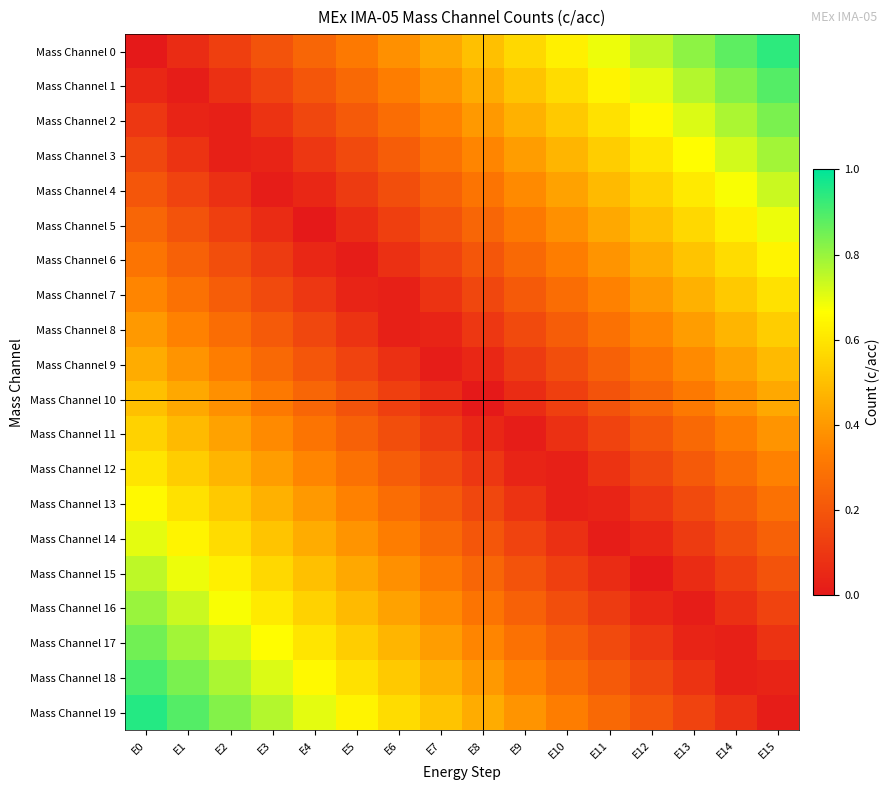

Reading left to right, list all the values displayed in this chart.

Mass Channel 0: E0=0.0	E1=0.1	E2=0.1	E3=0.2	E4=0.2	E5=0.3	E6=0.4	E7=0.4	E8=0.5	E9=0.6	E10=0.6	E11=0.7	E12=0.8	E13=0.8	E14=0.9	E15=0.9
Mass Channel 1: E0=0.1	E1=0.0	E2=0.1	E3=0.1	E4=0.2	E5=0.3	E6=0.3	E7=0.4	E8=0.5	E9=0.5	E10=0.6	E11=0.6	E12=0.7	E13=0.8	E14=0.8	E15=0.9
Mass Channel 2: E0=0.1	E1=0.0	E2=0.0	E3=0.1	E4=0.1	E5=0.2	E6=0.3	E7=0.3	E8=0.4	E9=0.5	E10=0.5	E11=0.6	E12=0.7	E13=0.7	E14=0.8	E15=0.8
Mass Channel 3: E0=0.1	E1=0.1	E2=0.0	E3=0.0	E4=0.1	E5=0.2	E6=0.2	E7=0.3	E8=0.3	E9=0.4	E10=0.5	E11=0.5	E12=0.6	E13=0.7	E14=0.7	E15=0.8
Mass Channel 4: E0=0.2	E1=0.1	E2=0.1	E3=0.0	E4=0.0	E5=0.1	E6=0.2	E7=0.2	E8=0.3	E9=0.4	E10=0.4	E11=0.5	E12=0.6	E13=0.6	E14=0.7	E15=0.7
Mass Channel 5: E0=0.2	E1=0.2	E2=0.1	E3=0.1	E4=0.0	E5=0.1	E6=0.1	E7=0.2	E8=0.2	E9=0.3	E10=0.4	E11=0.4	E12=0.5	E13=0.6	E14=0.6	E15=0.7
Mass Channel 6: E0=0.3	E1=0.2	E2=0.2	E3=0.1	E4=0.0	E5=0.0	E6=0.1	E7=0.1	E8=0.2	E9=0.3	E10=0.3	E11=0.4	E12=0.5	E13=0.5	E14=0.6	E15=0.6
Mass Channel 7: E0=0.3	E1=0.3	E2=0.2	E3=0.2	E4=0.1	E5=0.0	E6=0.0	E7=0.1	E8=0.2	E9=0.2	E10=0.3	E11=0.3	E12=0.4	E13=0.5	E14=0.5	E15=0.6
Mass Channel 8: E0=0.4	E1=0.3	E2=0.3	E3=0.2	E4=0.2	E5=0.1	E6=0.0	E7=0.0	E8=0.1	E9=0.2	E10=0.2	E11=0.3	E12=0.3	E13=0.4	E14=0.5	E15=0.5
Mass Channel 9: E0=0.5	E1=0.4	E2=0.3	E3=0.3	E4=0.2	E5=0.1	E6=0.1	E7=0.0	E8=0.0	E9=0.1	E10=0.2	E11=0.2	E12=0.3	E13=0.4	E14=0.4	E15=0.5
Mass Channel 10: E0=0.5	E1=0.4	E2=0.4	E3=0.3	E4=0.2	E5=0.2	E6=0.1	E7=0.1	E8=0.0	E9=0.1	E10=0.1	E11=0.2	E12=0.2	E13=0.3	E14=0.4	E15=0.4
Mass Channel 11: E0=0.6	E1=0.5	E2=0.4	E3=0.4	E4=0.3	E5=0.2	E6=0.2	E7=0.1	E8=0.1	E9=0.0	E10=0.1	E11=0.1	E12=0.2	E13=0.3	E14=0.3	E15=0.4
Mass Channel 12: E0=0.6	E1=0.5	E2=0.5	E3=0.4	E4=0.3	E5=0.3	E6=0.2	E7=0.2	E8=0.1	E9=0.0	E10=0.0	E11=0.1	E12=0.2	E13=0.2	E14=0.3	E15=0.3
Mass Channel 13: E0=0.7	E1=0.6	E2=0.5	E3=0.5	E4=0.4	E5=0.3	E6=0.3	E7=0.2	E8=0.2	E9=0.1	E10=0.0	E11=0.0	E12=0.1	E13=0.2	E14=0.2	E15=0.3
Mass Channel 14: E0=0.7	E1=0.6	E2=0.6	E3=0.5	E4=0.4	E5=0.4	E6=0.3	E7=0.3	E8=0.2	E9=0.1	E10=0.1	E11=0.0	E12=0.1	E13=0.1	E14=0.2	E15=0.2
Mass Channel 15: E0=0.8	E1=0.7	E2=0.6	E3=0.6	E4=0.5	E5=0.4	E6=0.4	E7=0.3	E8=0.2	E9=0.2	E10=0.1	E11=0.1	E12=0.0	E13=0.1	E14=0.1	E15=0.2
Mass Channel 16: E0=0.8	E1=0.7	E2=0.7	E3=0.6	E4=0.6	E5=0.5	E6=0.4	E7=0.4	E8=0.3	E9=0.2	E10=0.2	E11=0.1	E12=0.1	E13=0.0	E14=0.1	E15=0.1
Mass Channel 17: E0=0.8	E1=0.8	E2=0.7	E3=0.7	E4=0.6	E5=0.5	E6=0.5	E7=0.4	E8=0.3	E9=0.3	E10=0.2	E11=0.2	E12=0.1	E13=0.0	E14=0.0	E15=0.1
Mass Channel 18: E0=0.9	E1=0.8	E2=0.8	E3=0.7	E4=0.7	E5=0.6	E6=0.5	E7=0.5	E8=0.4	E9=0.3	E10=0.3	E11=0.2	E12=0.2	E13=0.1	E14=0.0	E15=0.0
Mass Channel 19: E0=0.9	E1=0.9	E2=0.8	E3=0.8	E4=0.7	E5=0.6	E6=0.6	E7=0.5	E8=0.4	E9=0.4	E10=0.3	E11=0.3	E12=0.2	E13=0.1	E14=0.1	E15=0.0